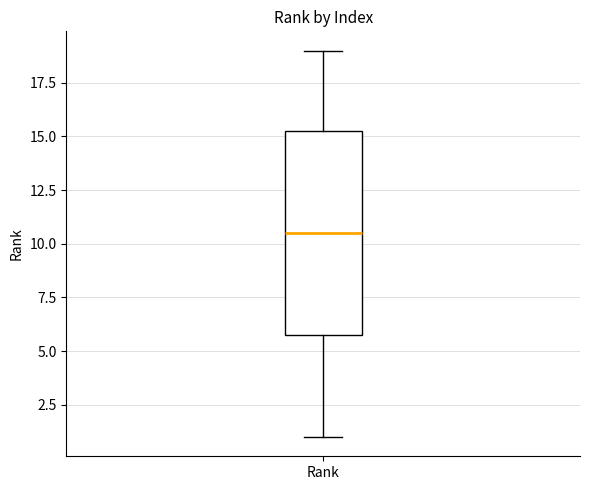

Where does the lower whisker of the box for Rank end on the y-axis? The values are not printed on the chart, so give them approximately, as read against the axis.

1.0